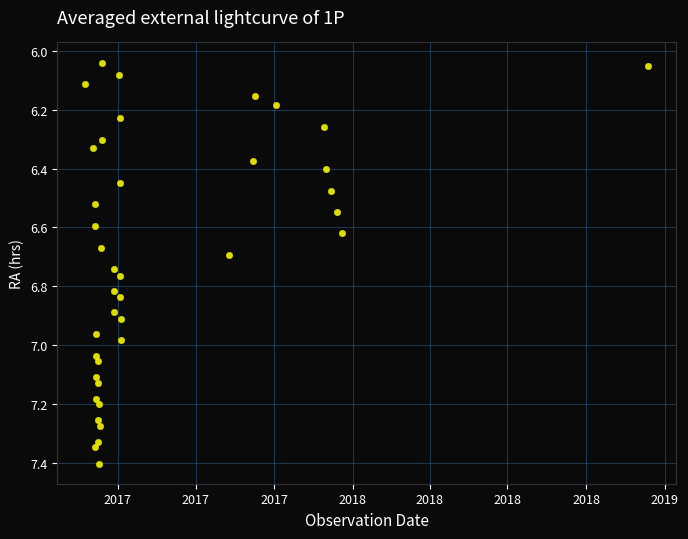

What is the range of X values (max minus min)?

658.0